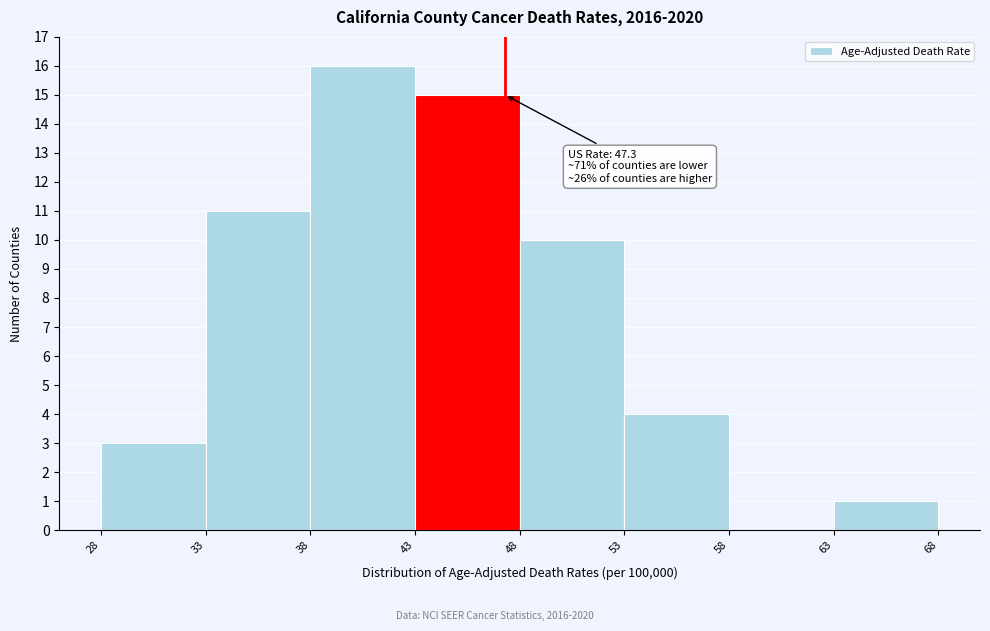

Over which range of the x-axis is the bar tallest?

38 to 43